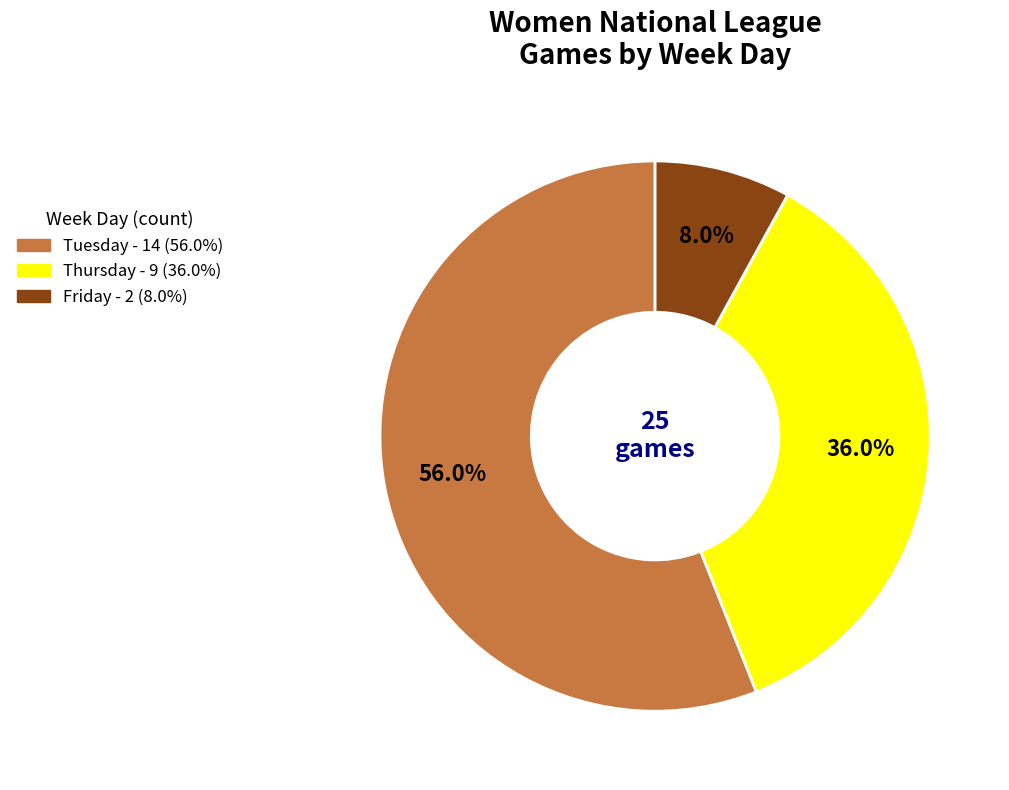

Is there a majority slice in this chart?

Yes